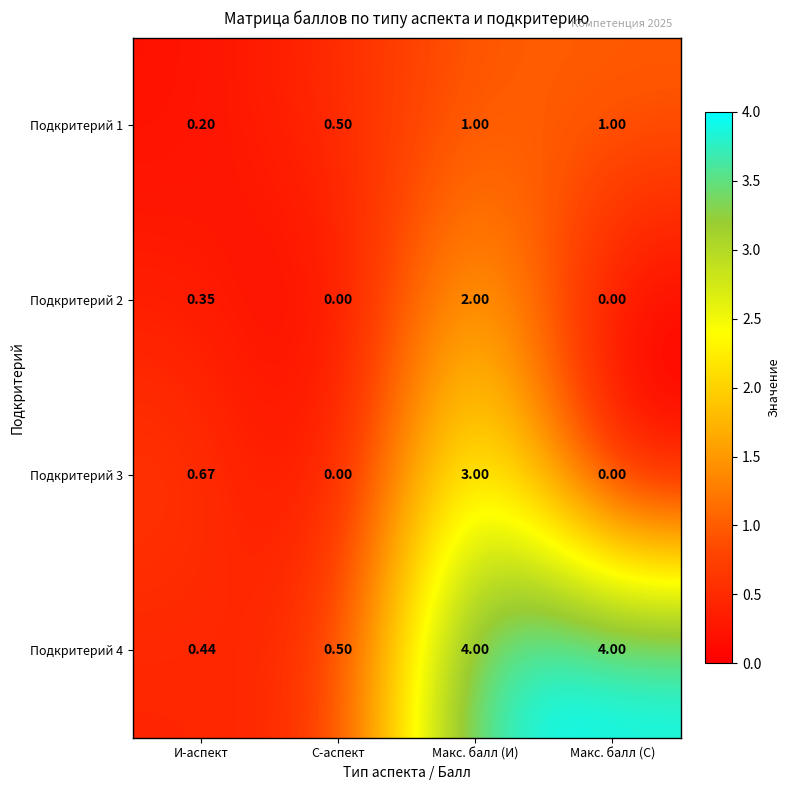

Which series has the largest range (max minus min)?

Подкритерий 4